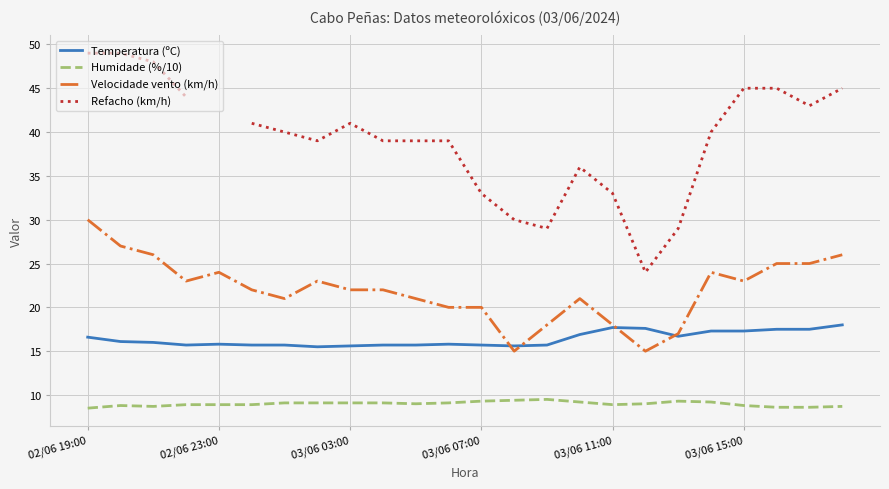

At which category does the chart reach its minimum across all series?

02/06 19:00